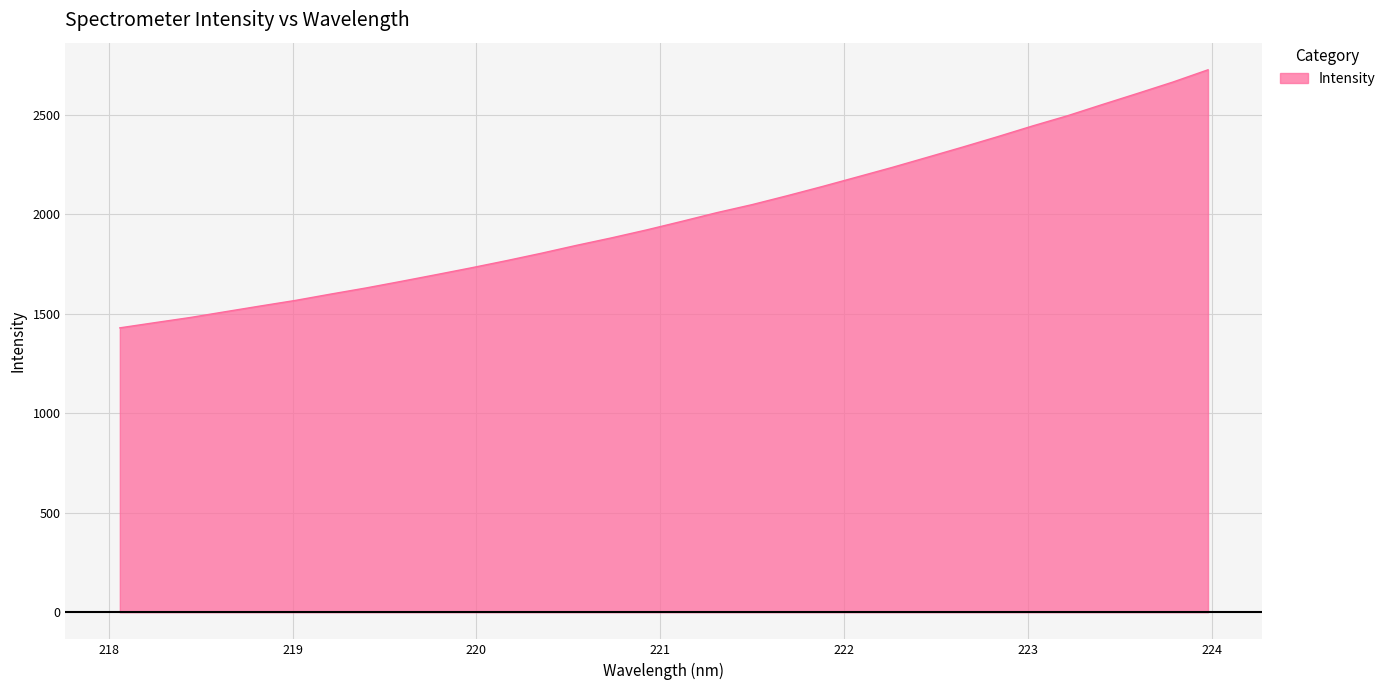

True or false: there are more than 0 points higher than both neighbors.

False